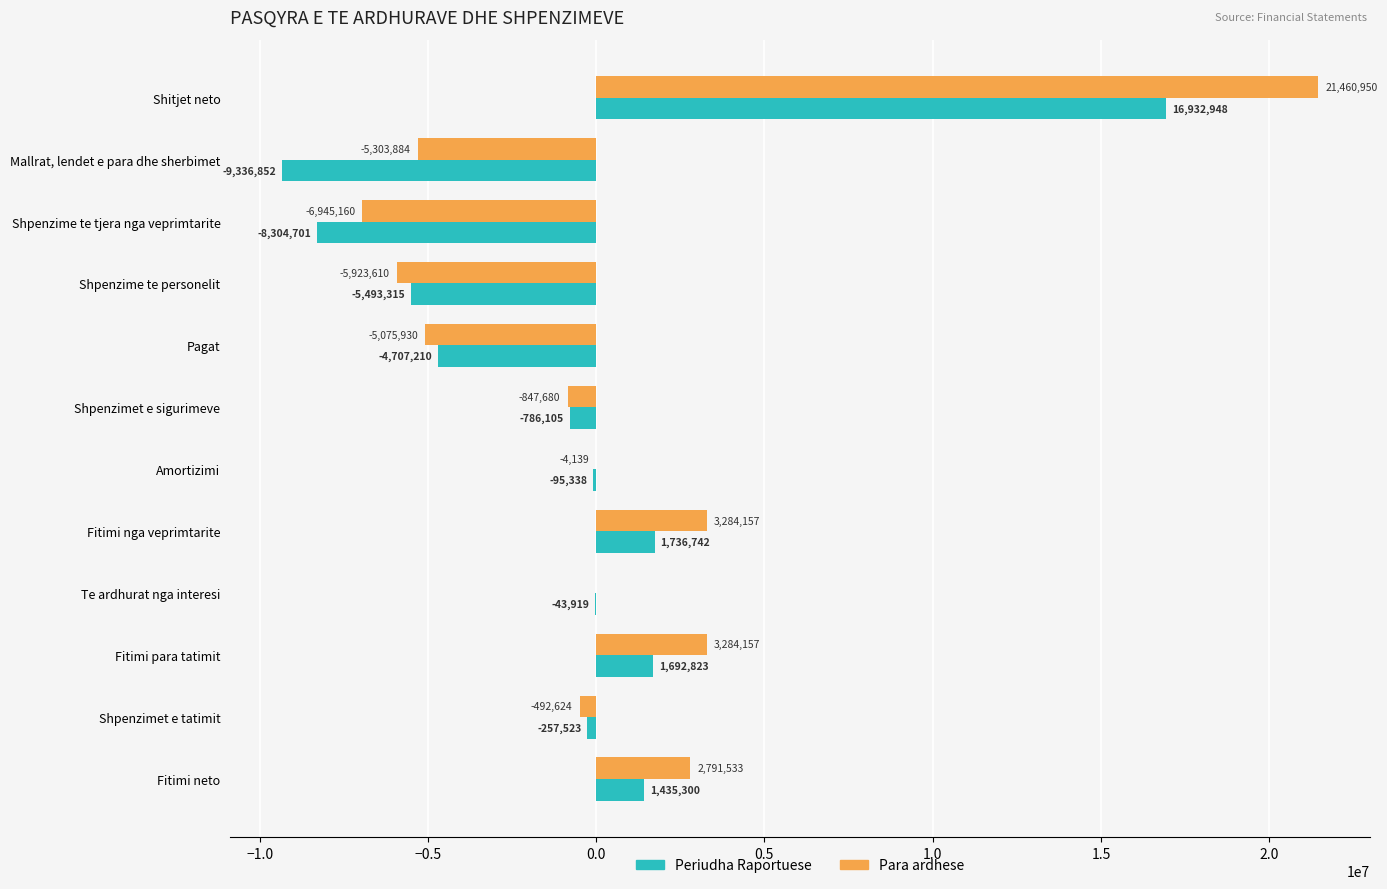

The value of Para ardhese at Mallrat, lendet e para dhe sherbimet is -7232901. True or false?

False